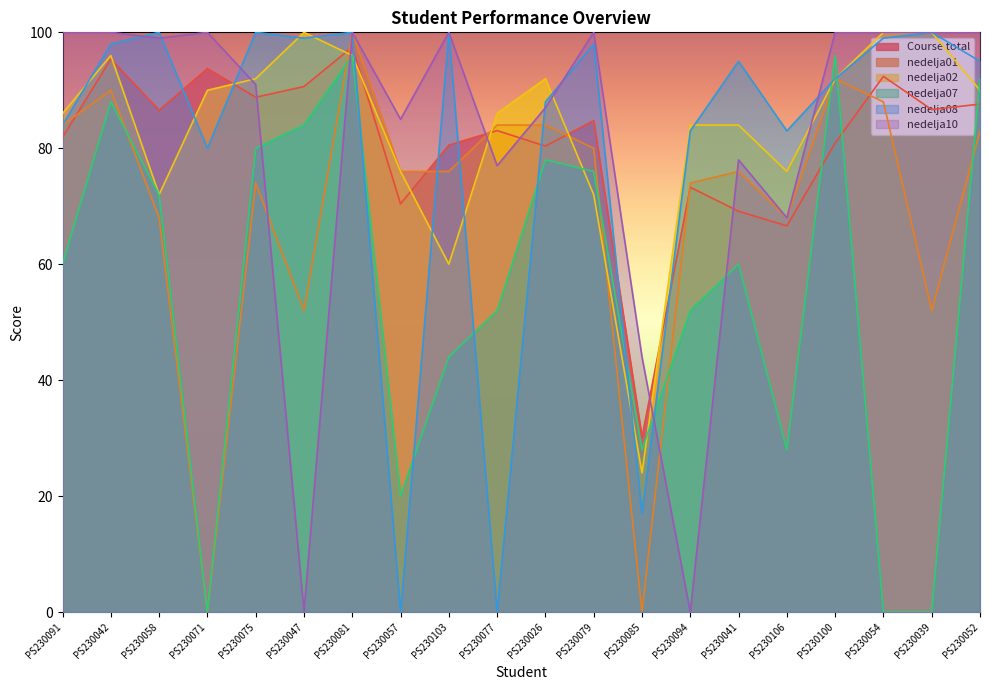

True or false: nedelja07 and Course total intersect in this chart.

True